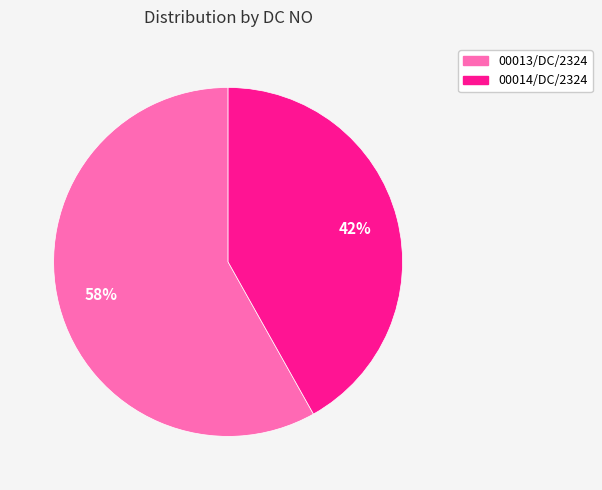

Is there a majority slice in this chart?

Yes